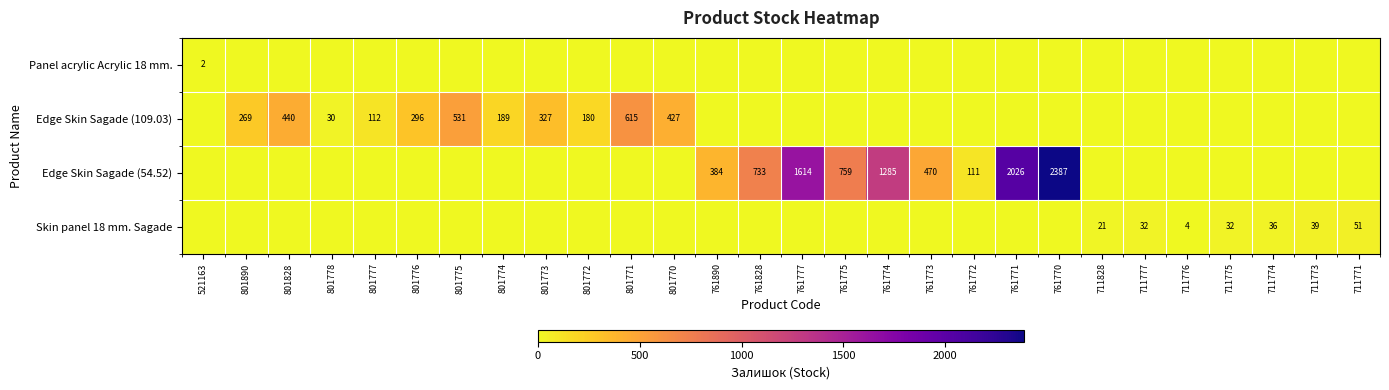

Which label corresponds to the smallest value in the chart?

801890